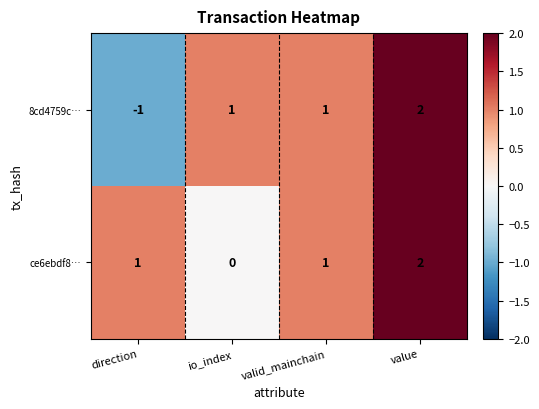

Reading left to right, transcribe all the data shown in this chart.

8cd4759c…: direction=-1	io_index=1	valid_mainchain=1	value=2
ce6ebdf8…: direction=1	io_index=0	valid_mainchain=1	value=2